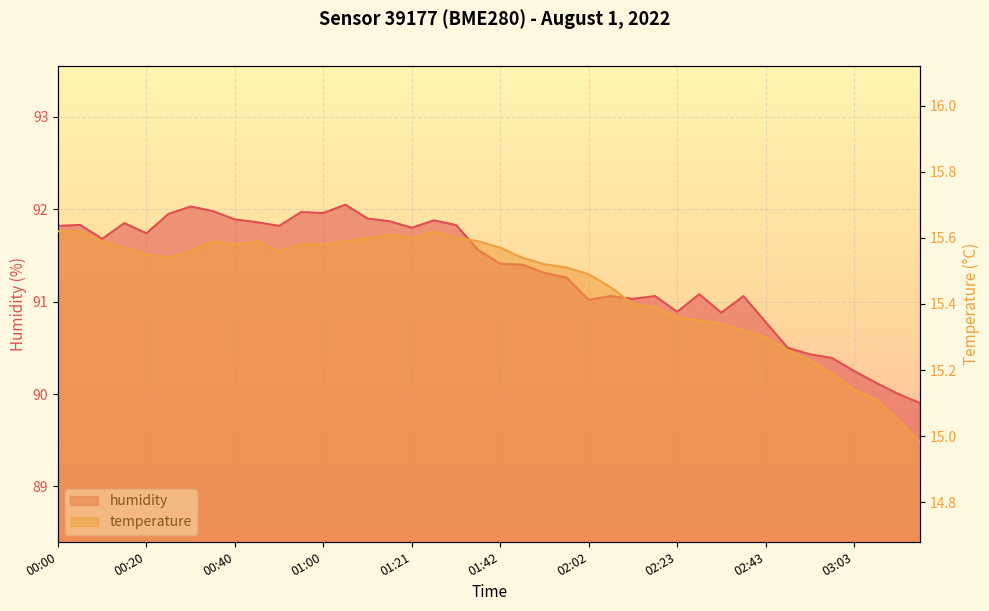

How many lines are shown in the chart?

2